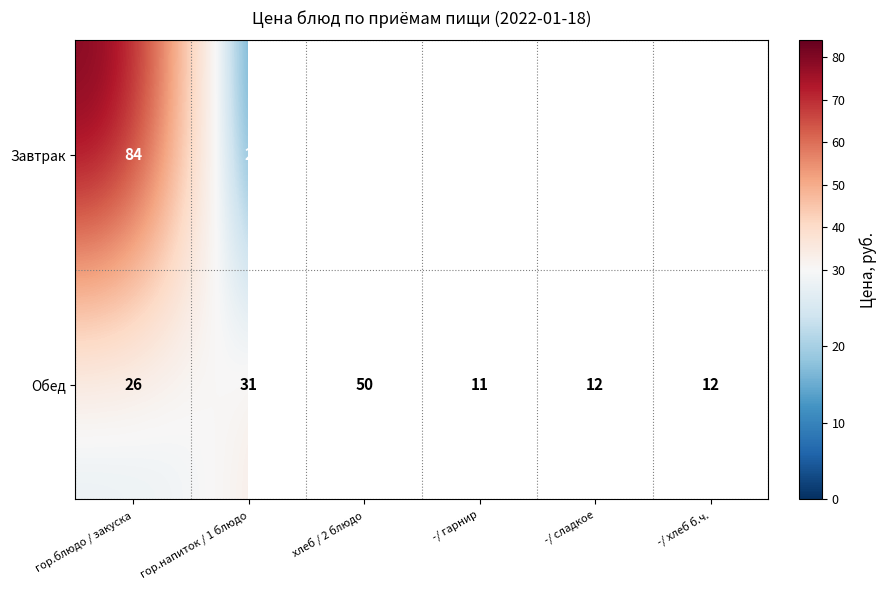

What is the difference between the maximum and second lowest values in the Обед series?

38